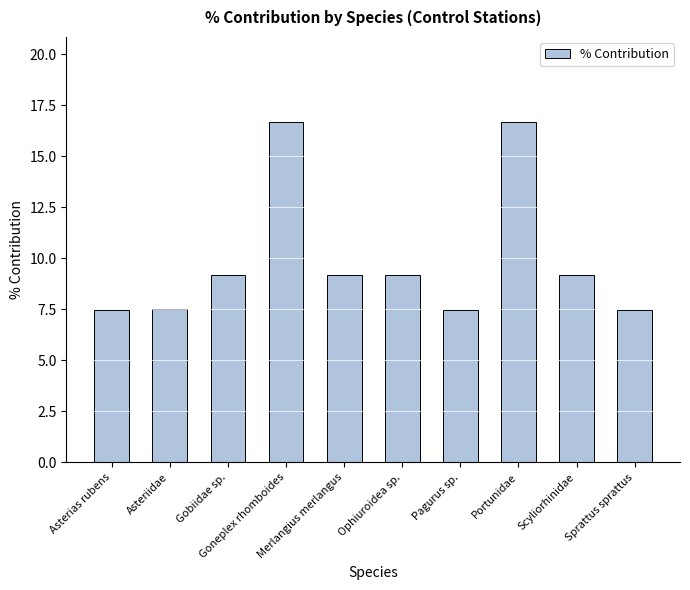

What is the label of the 9th bar from the right?

Asteriidae